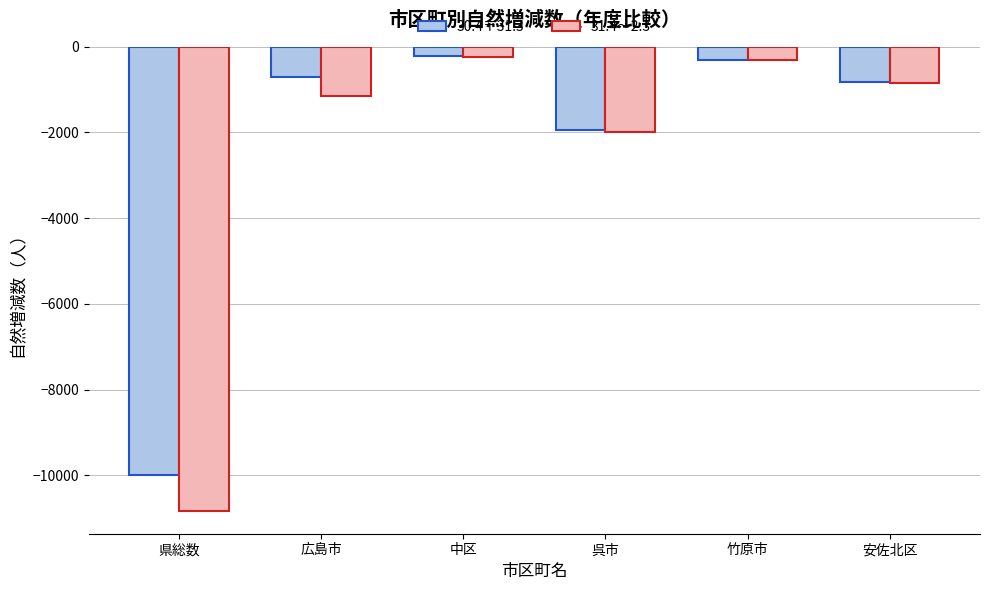

What position from the left is 安佐北区?

6